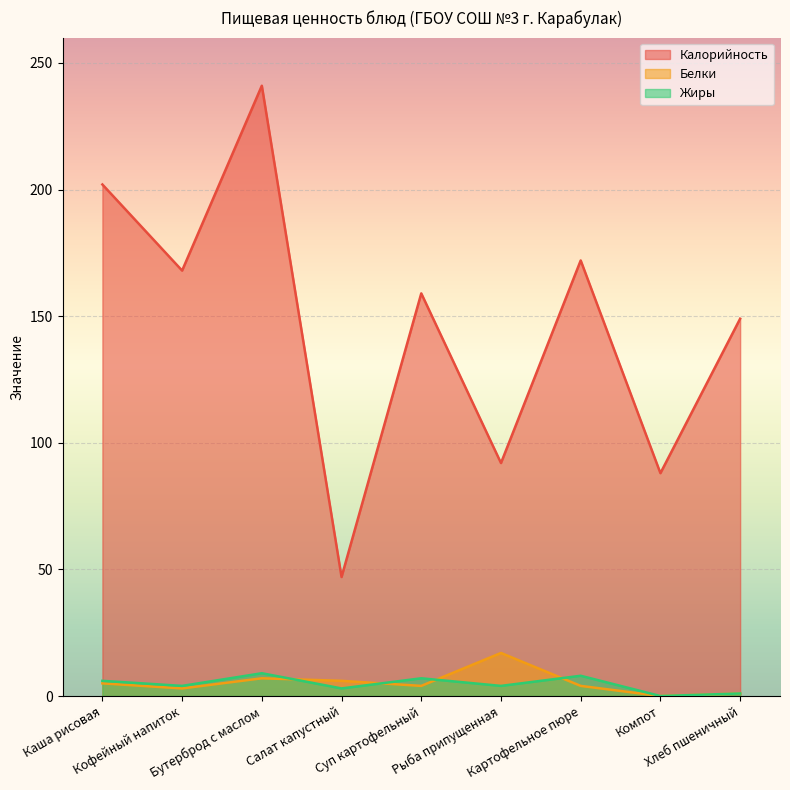

Which category has the lowest value in the Белки series?

Компот